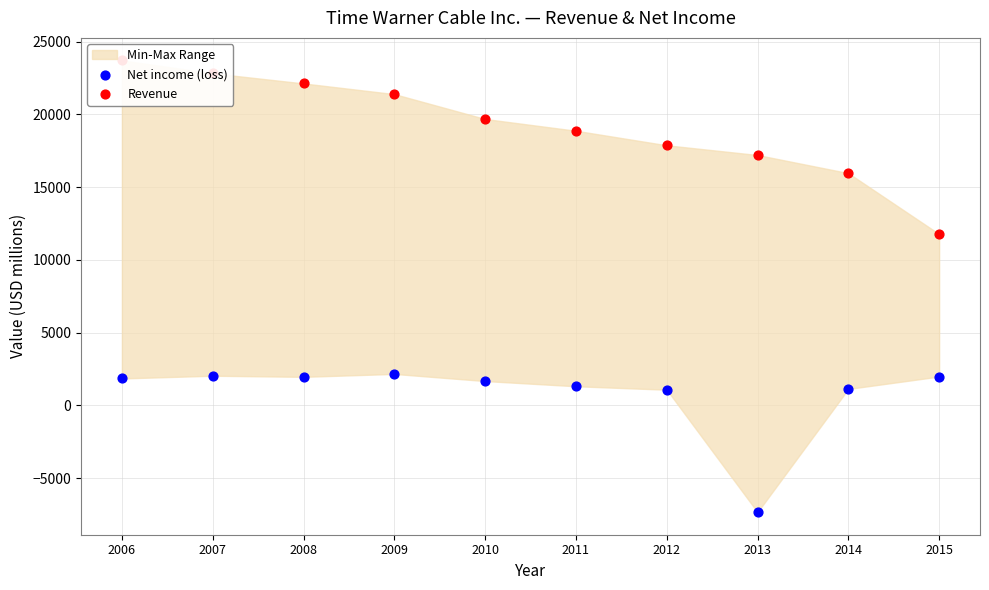

At how many categories does at least one series exceed 11092?

10